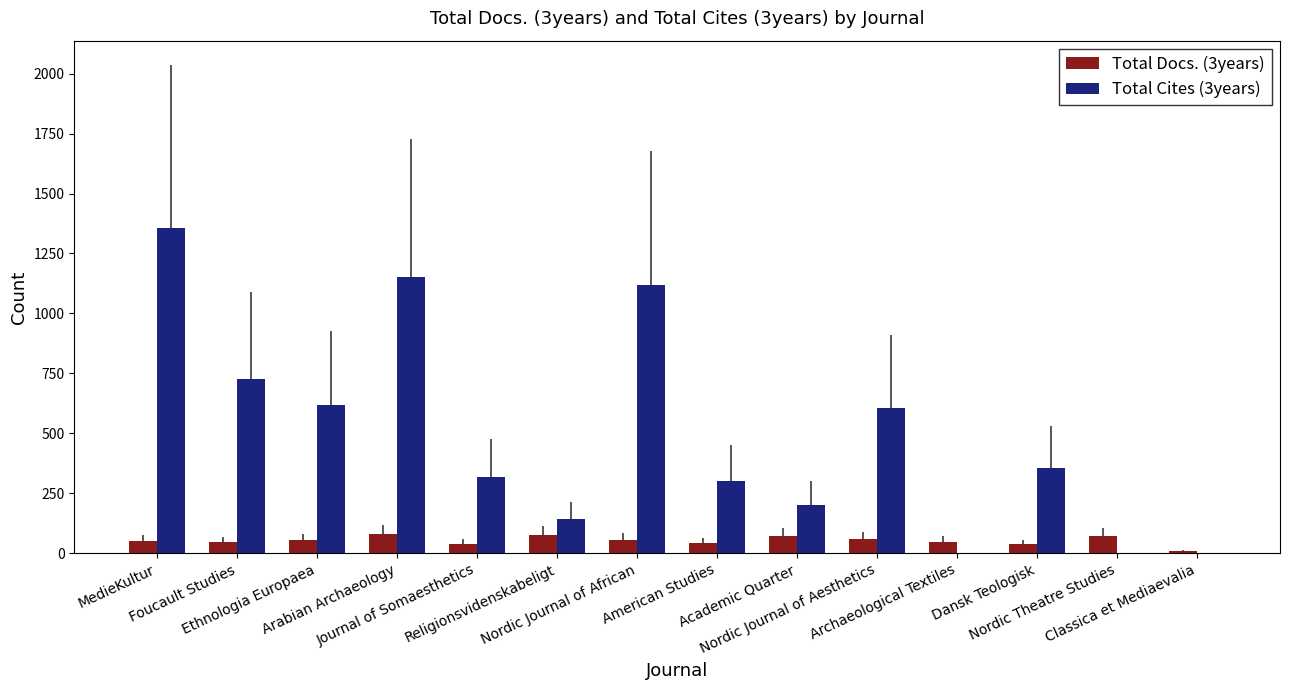

What is the lowest value of the Total Docs. (3years) series?

8